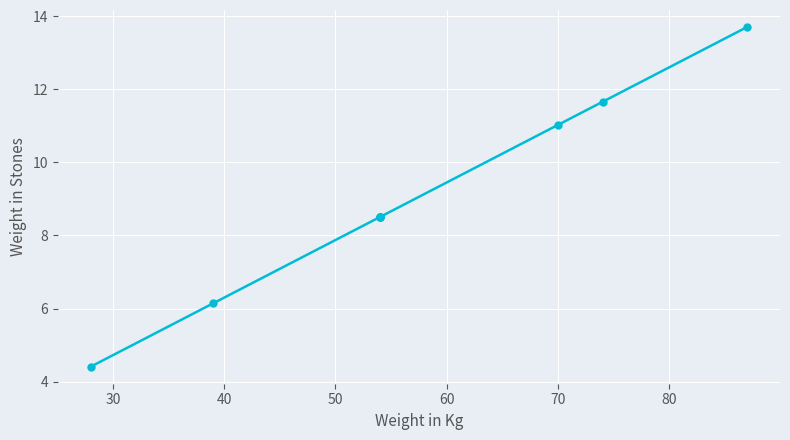

Is it true that the value at 40 is 2.1?

False